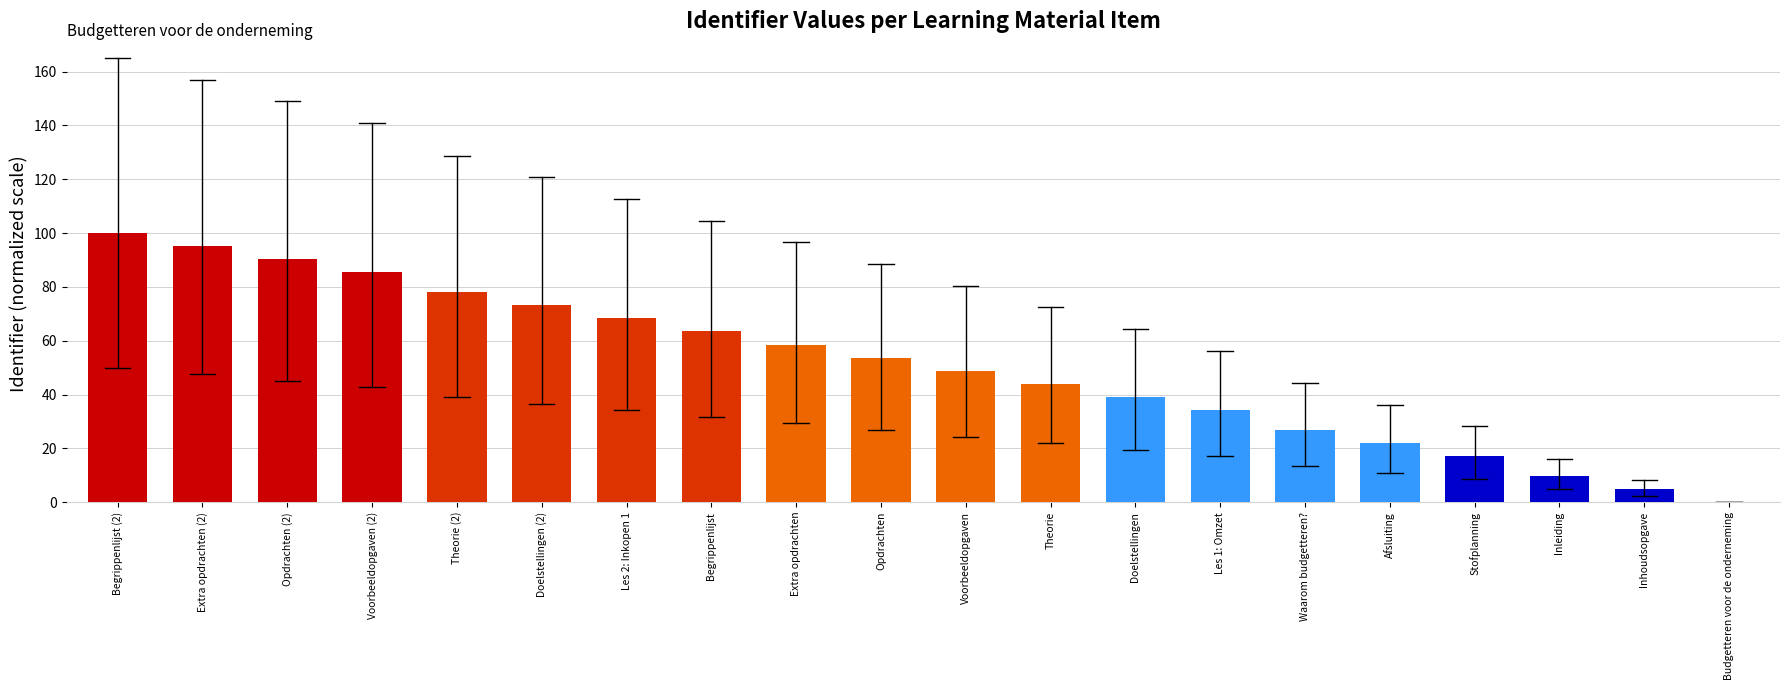

Between Extra opdrachten (2) and Inleiding, which is larger?

Extra opdrachten (2)